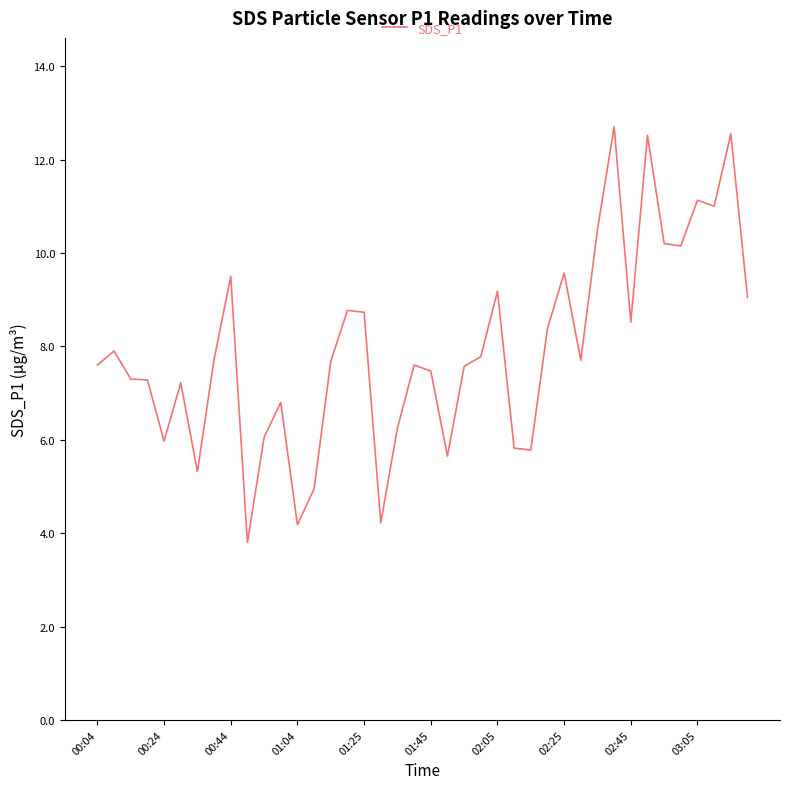

What is the minimum value shown in the chart?

3.8